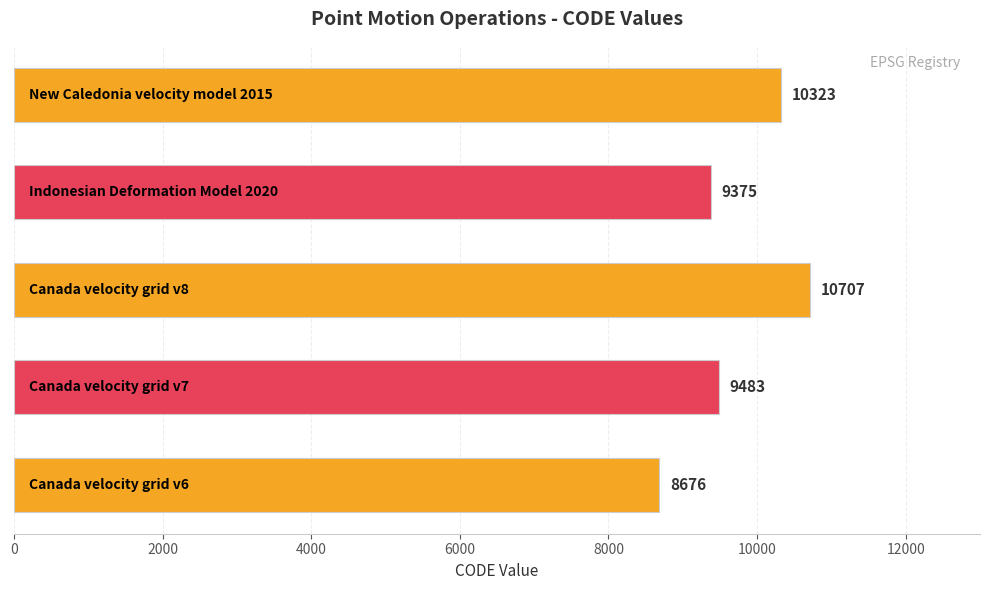

What is the greatest value displayed?

10707